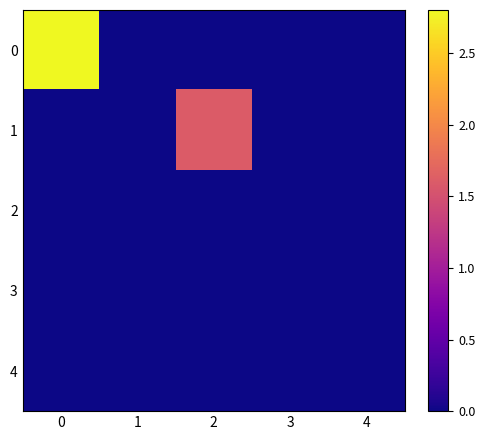

Reading left to right, transcribe all the data shown in this chart.

0: 0=2.8	1=0.0	2=0.0	3=0.0	4=0.0
1: 0=0.0	1=0.0	2=1.6	3=0.0	4=0.0
2: 0=0.0	1=0.0	2=0.0	3=0.0	4=0.0
3: 0=0.0	1=0.0	2=0.0	3=0.0	4=0.0
4: 0=0.0	1=0.0	2=0.0	3=0.0	4=0.0